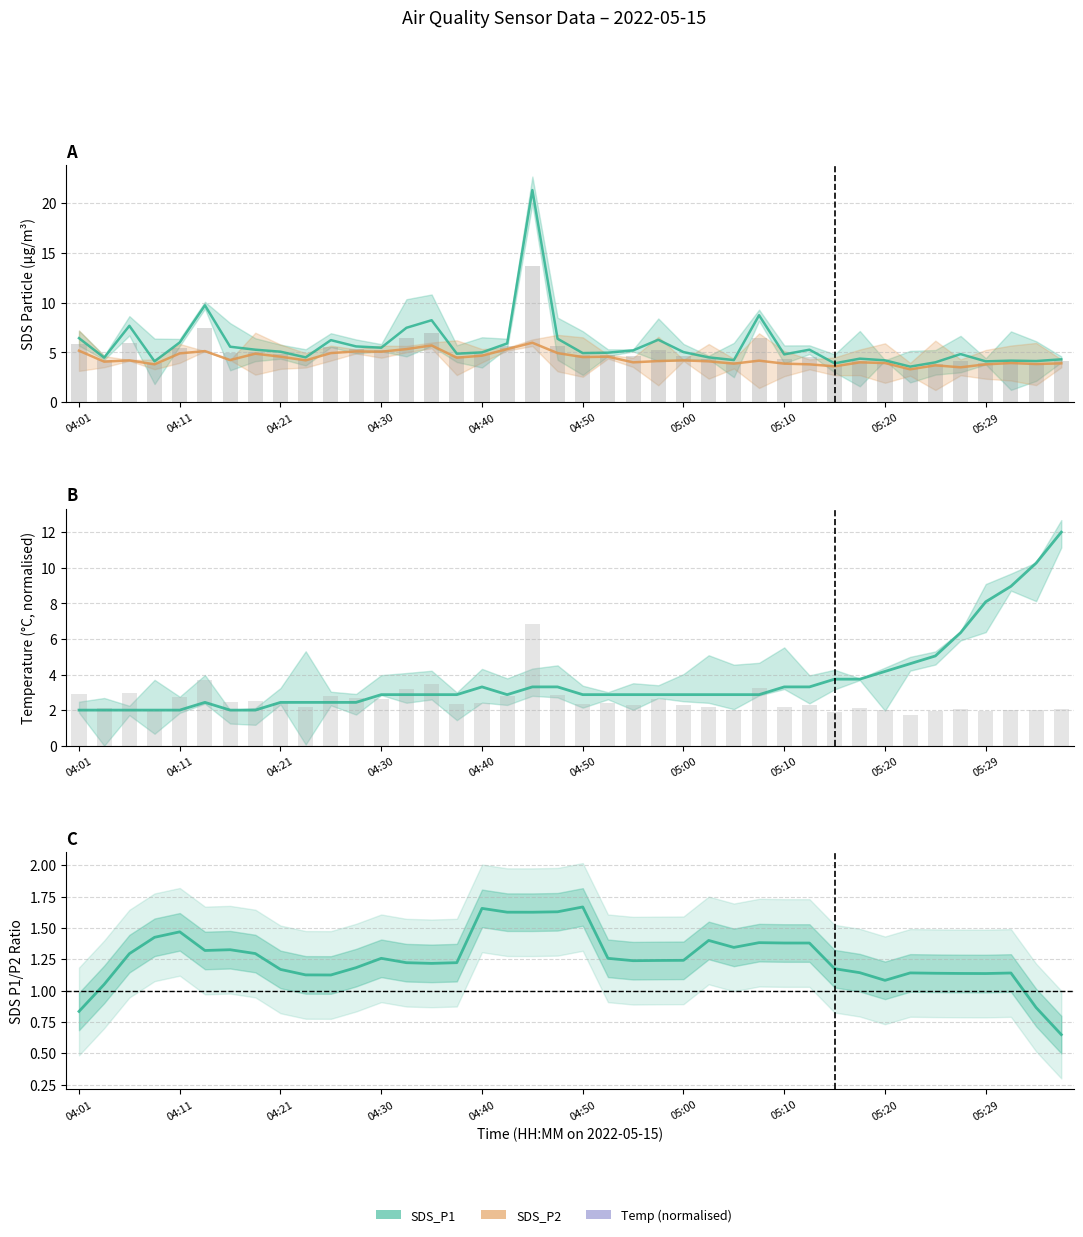

List the series in order of their peak value, highest first.

SDS_P1 line, mean bar, Temp, bar, SDS_P2 line, SDS P1/P2 ratio